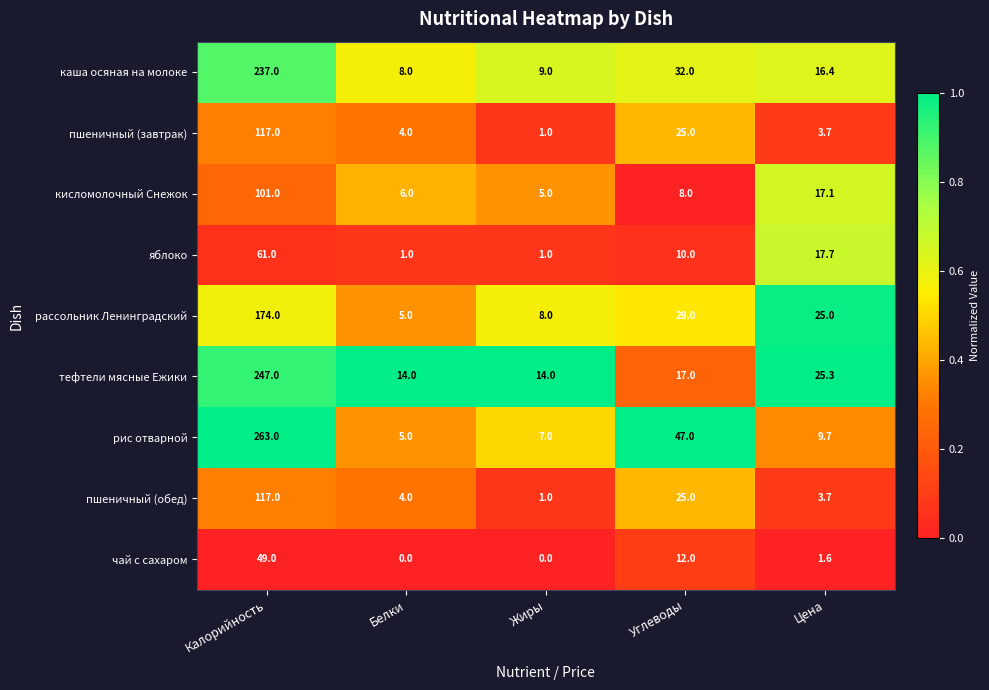

The кисломолочный Снежок series shows 9.7 at Белки. True or false?

False